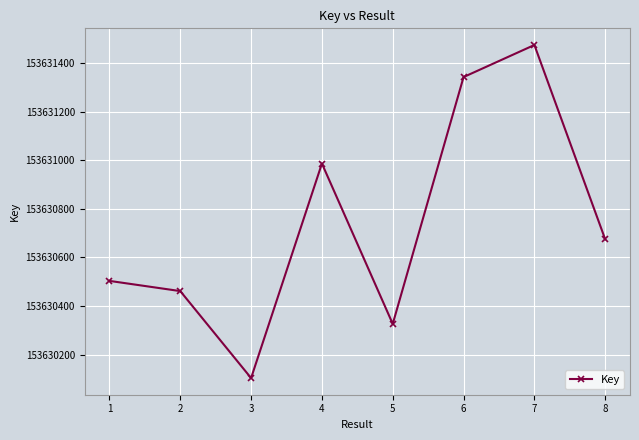

Is this an area chart (filled region under the line)?

No